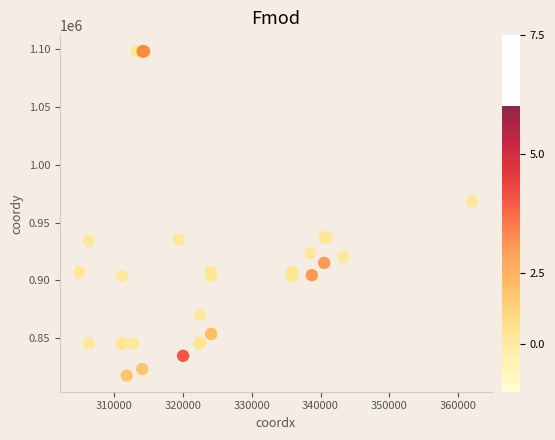

What Y value in the scatter plot is closest to 957892?

968695